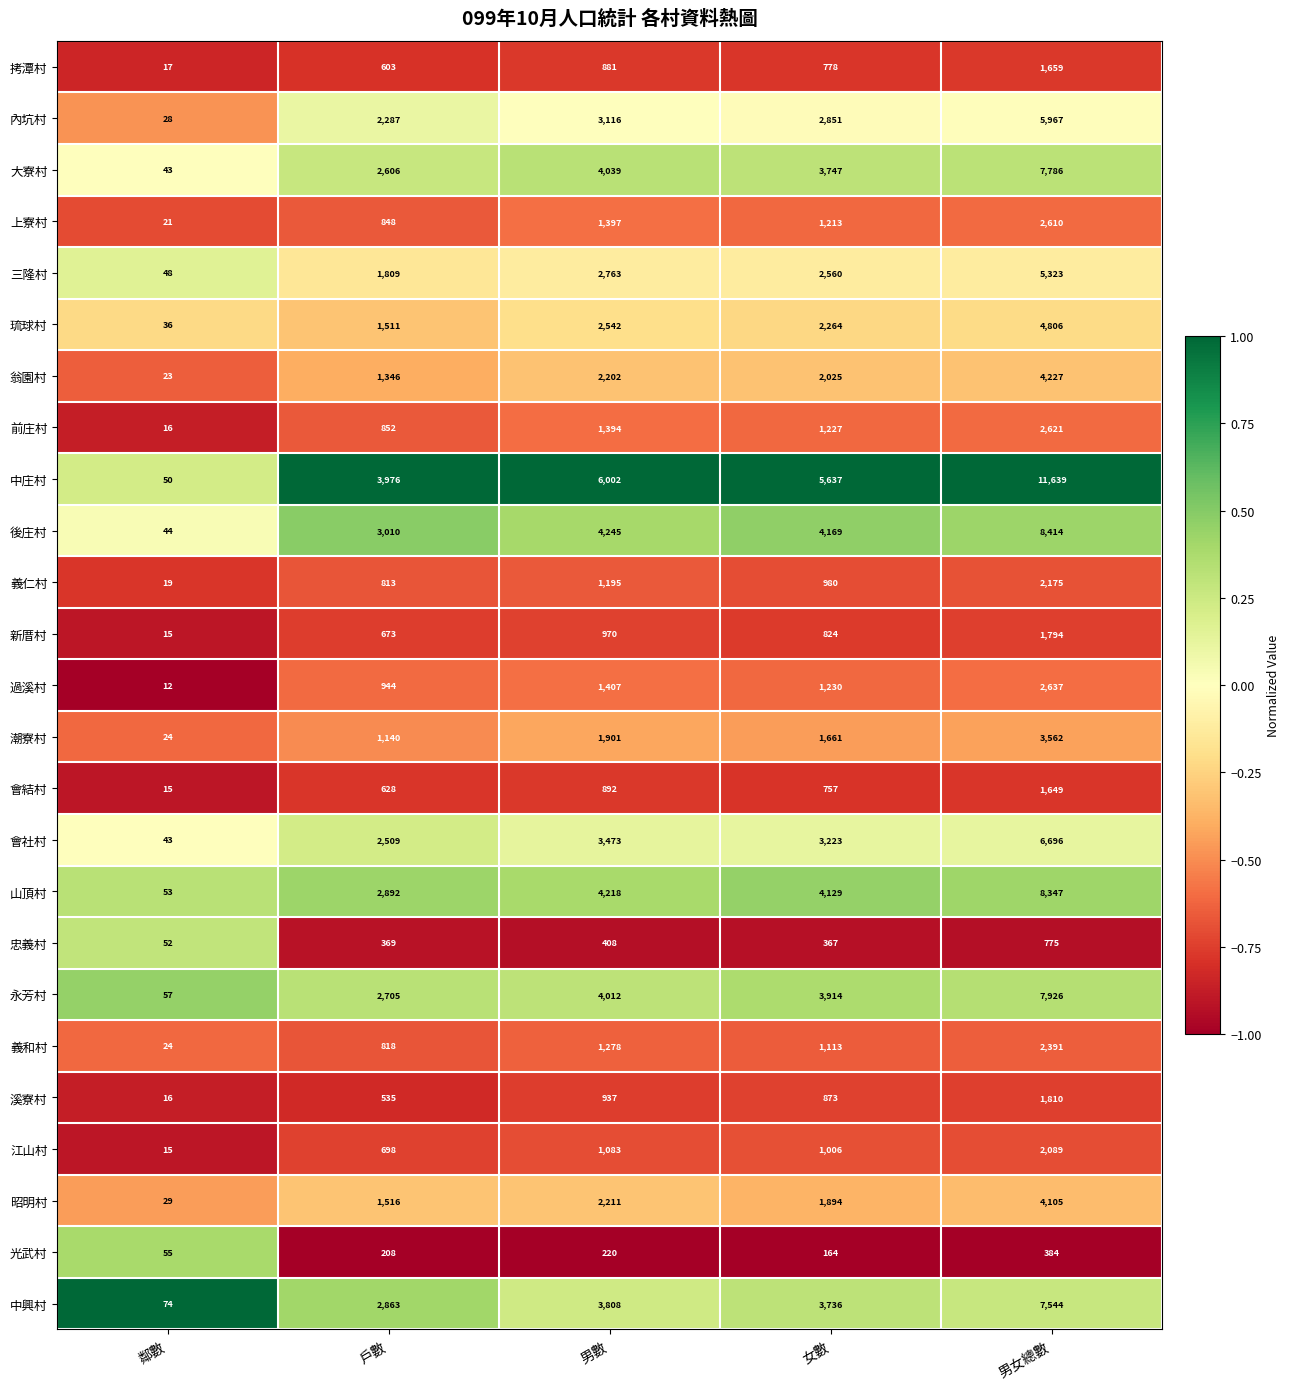

What is the sum of the 義仁村 values at 男數 and 鄰數?

1214